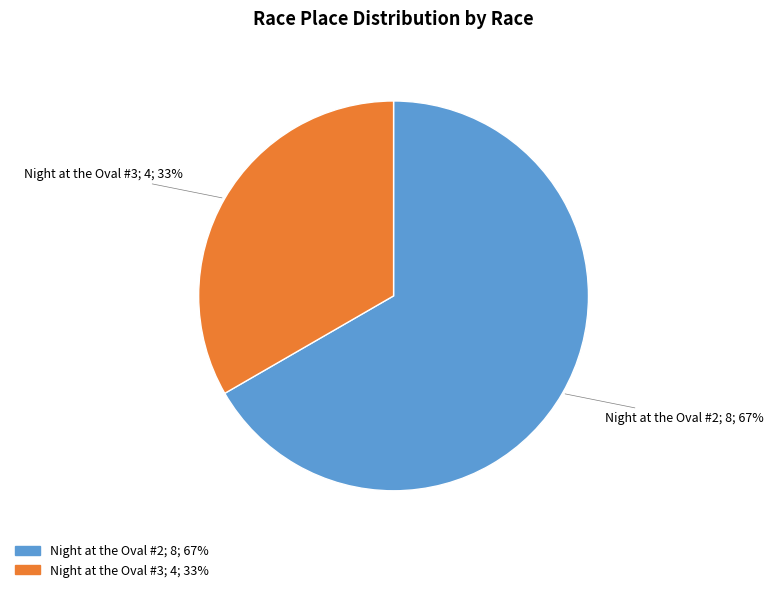

Is there a majority slice in this chart?

Yes